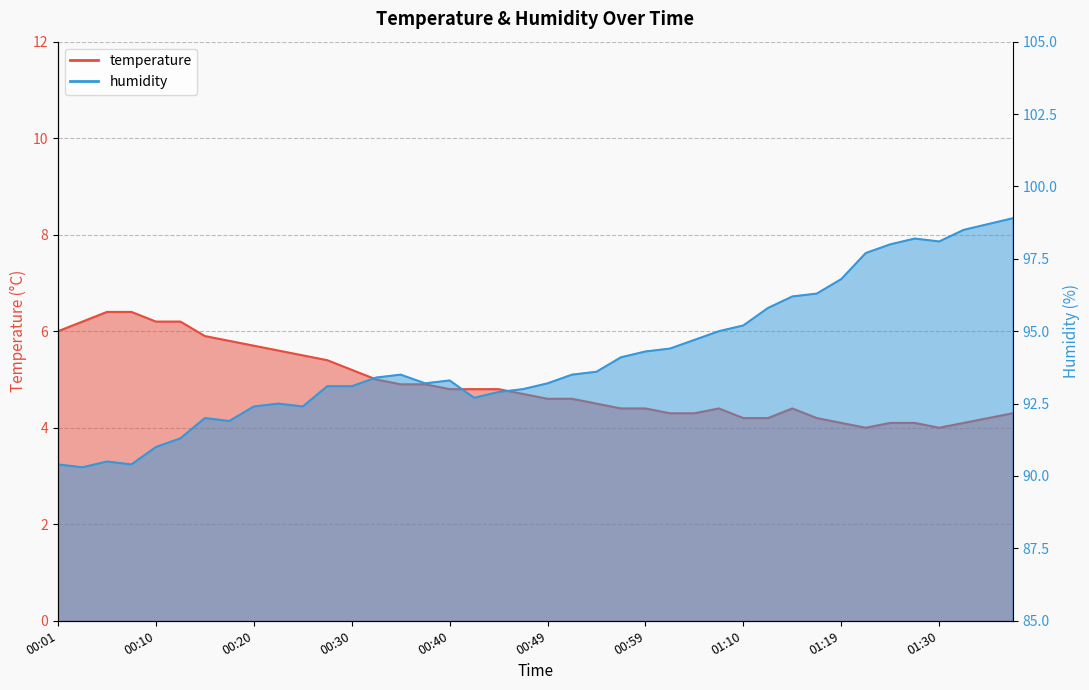

What is the average value of the temperature series?

4.9